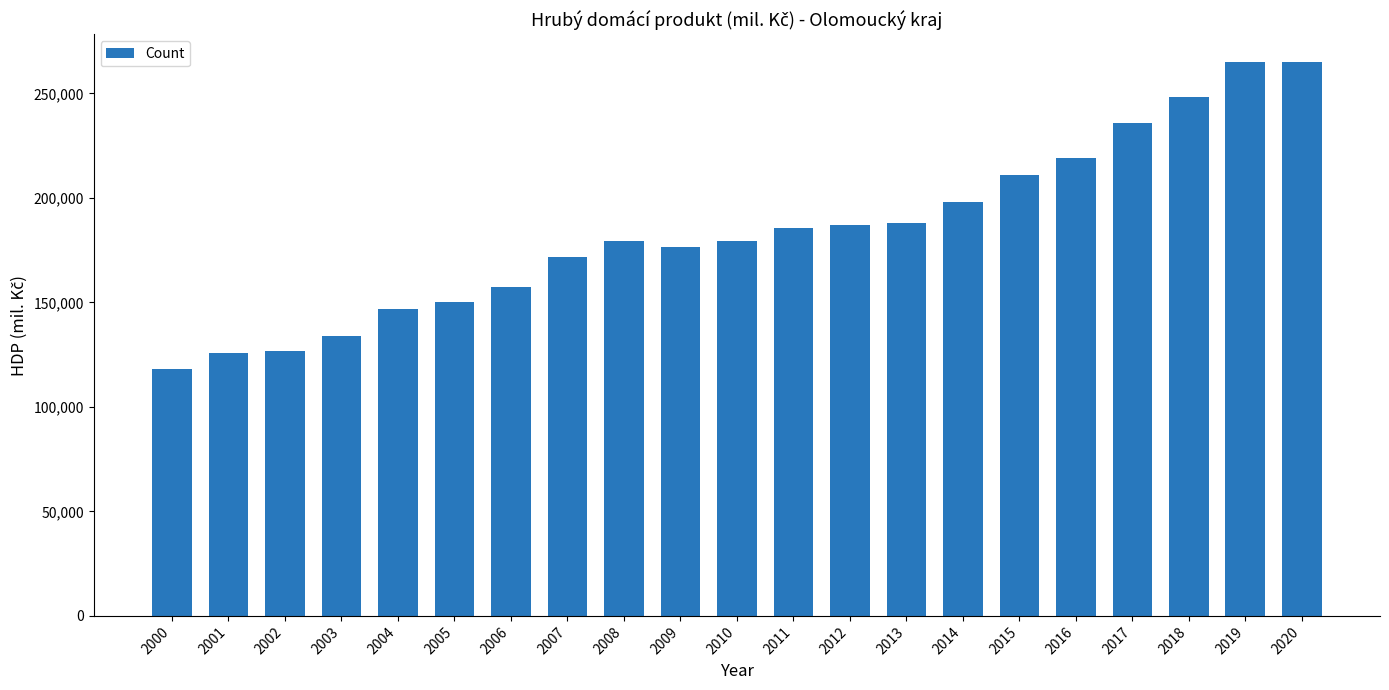

What is the difference between the maximum and minimum values?

146888